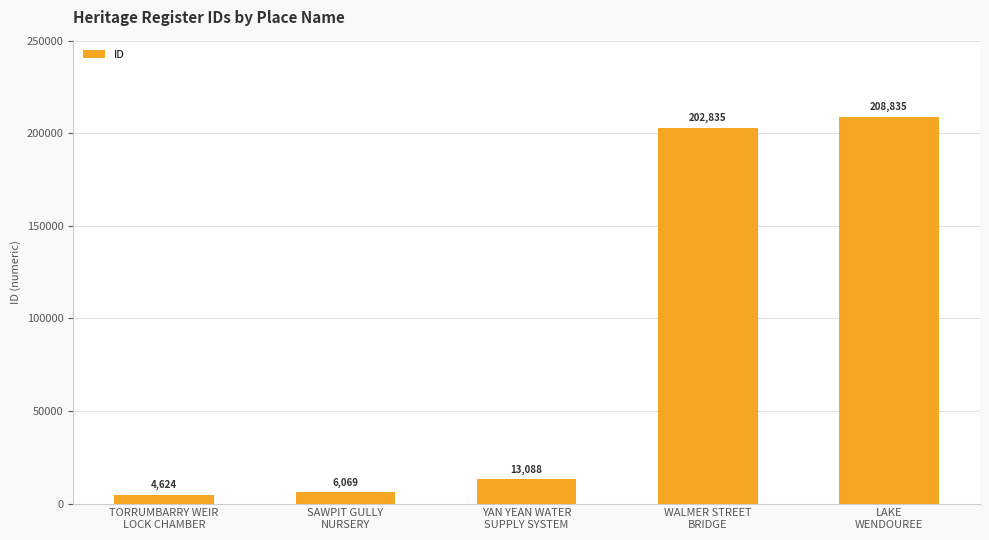

How many distinct data groups are displayed?

1